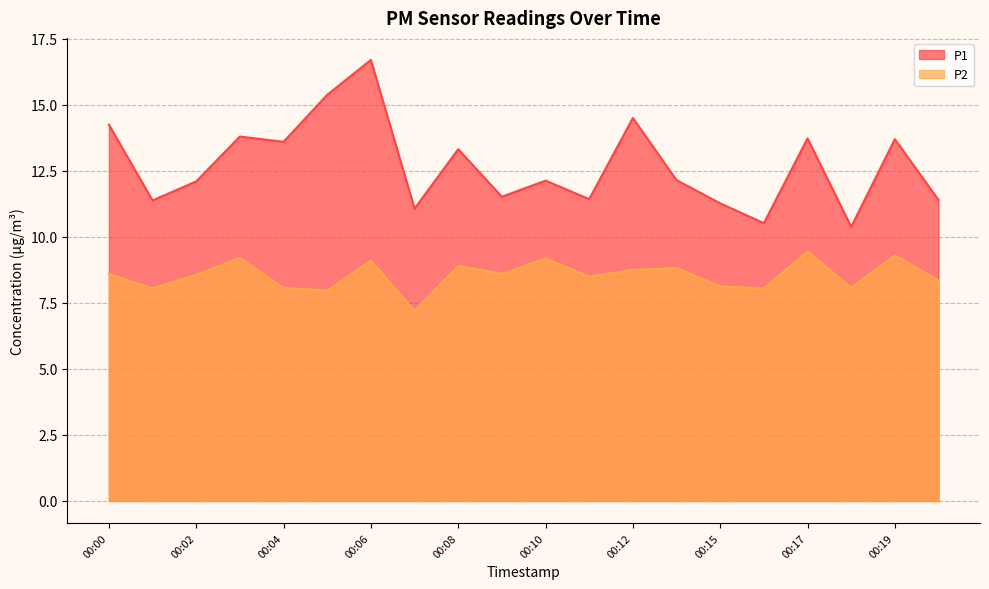

How many lines are shown in the chart?

2